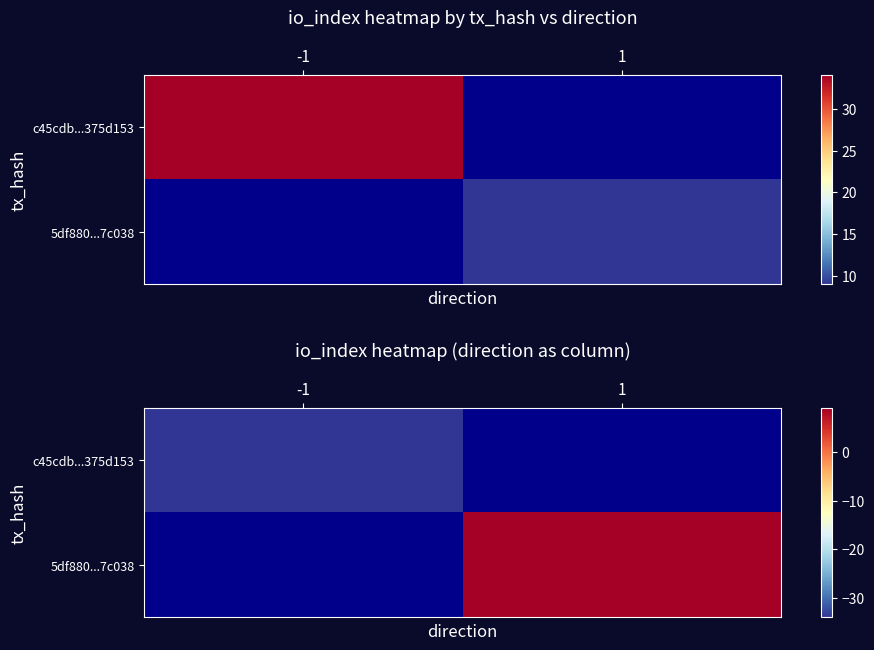

What is the minimum value for c45cdb...375d153?

-34.0